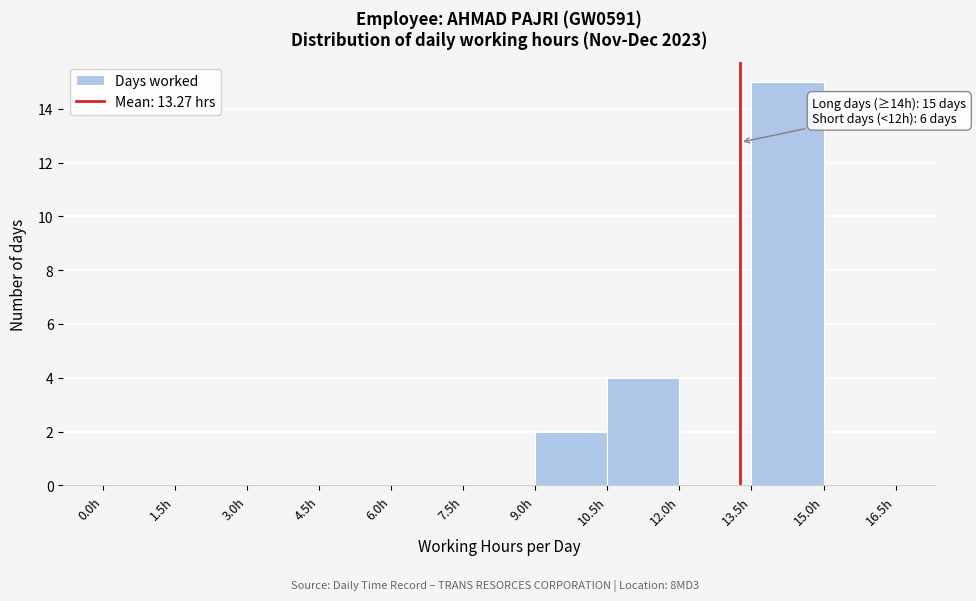

Which range on the x-axis has the tallest bar?

13.5 to 15.0